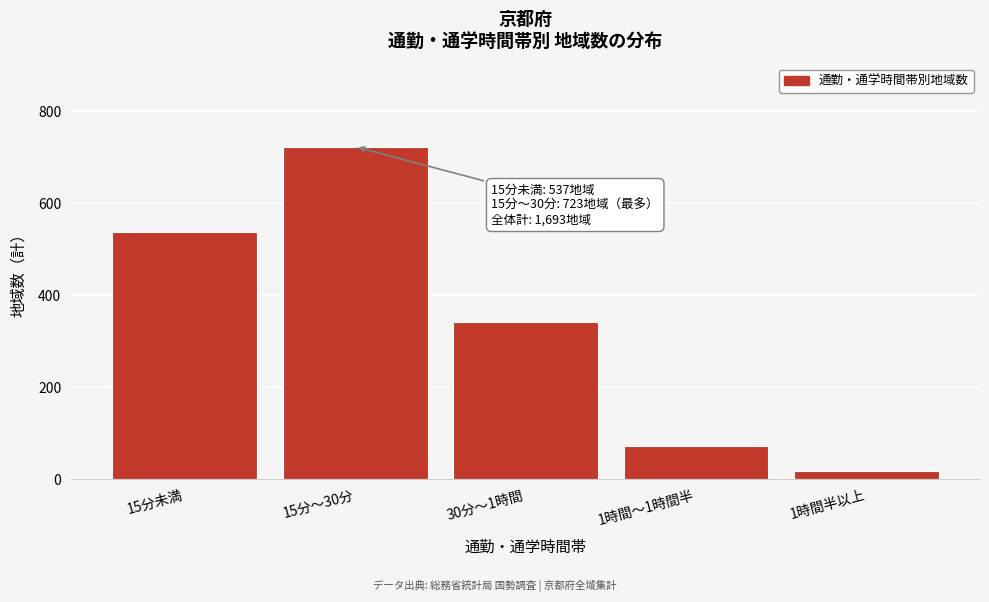

Reading left to right, list all the values displayed in this chart.

537	723	342	73	18